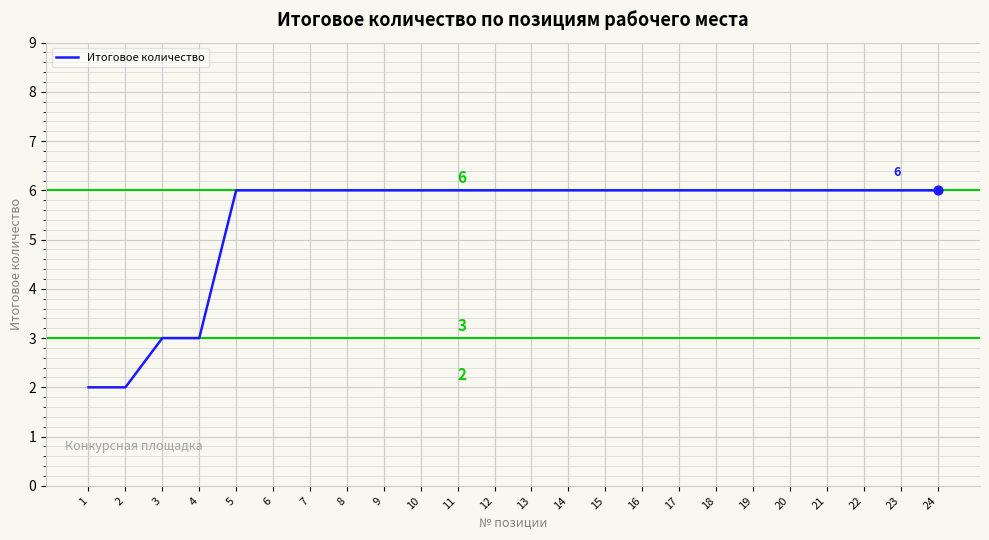

What is the change in value from 4 to 23?

+3